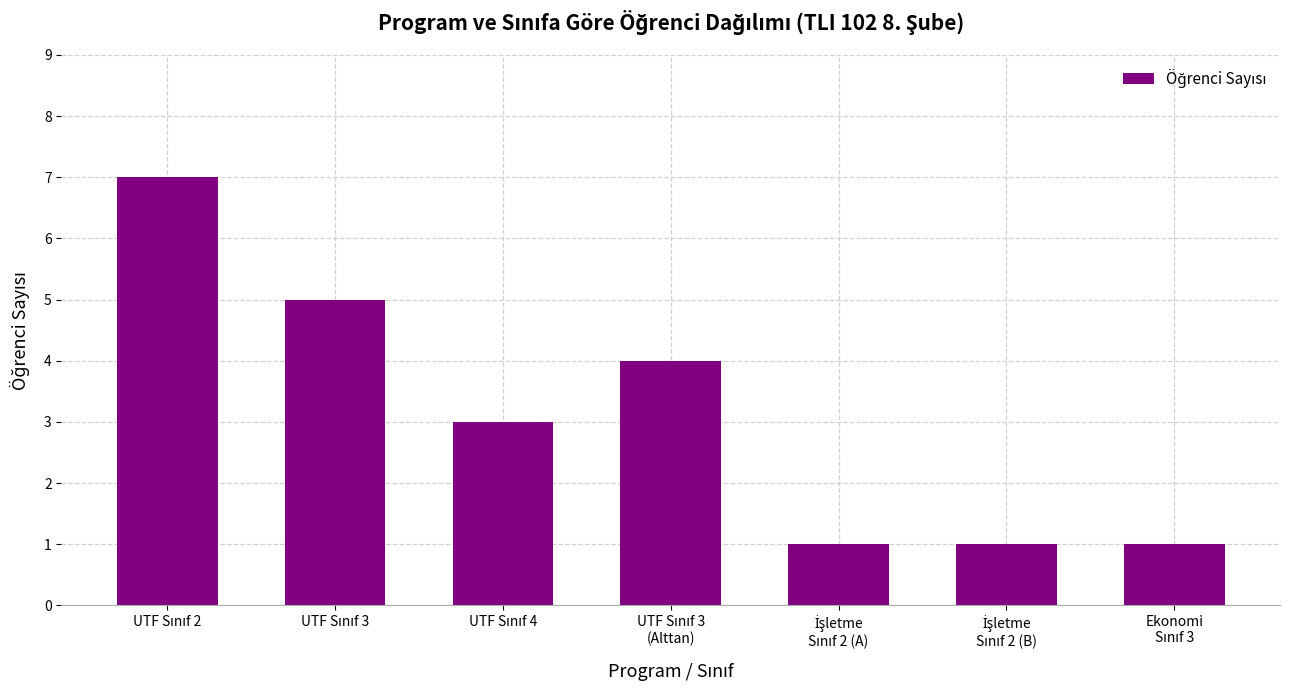

What is the greatest value displayed?

7